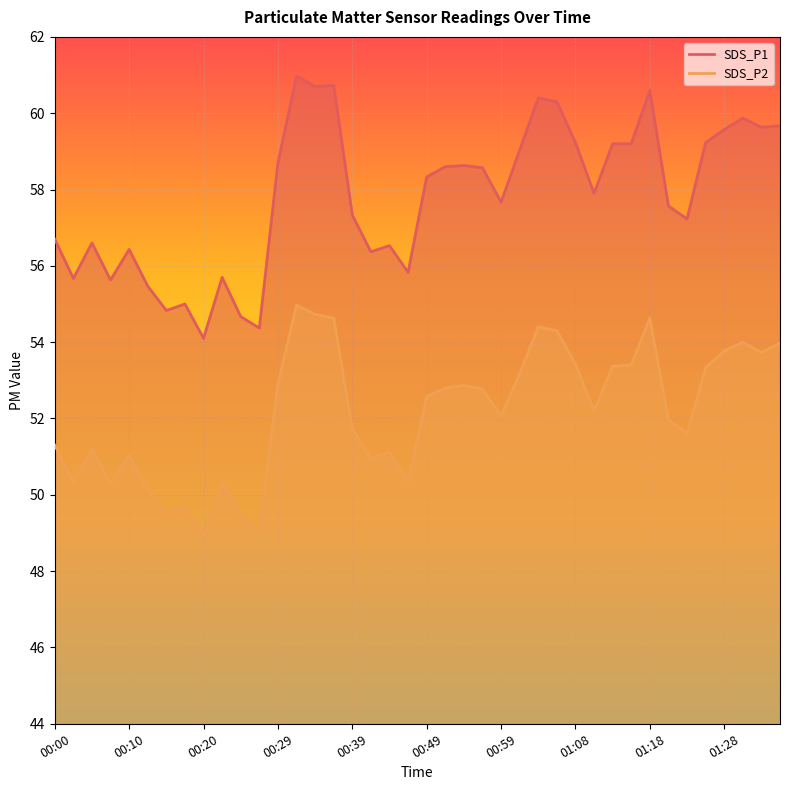

What is the total value across all series at 00:56?

111.3